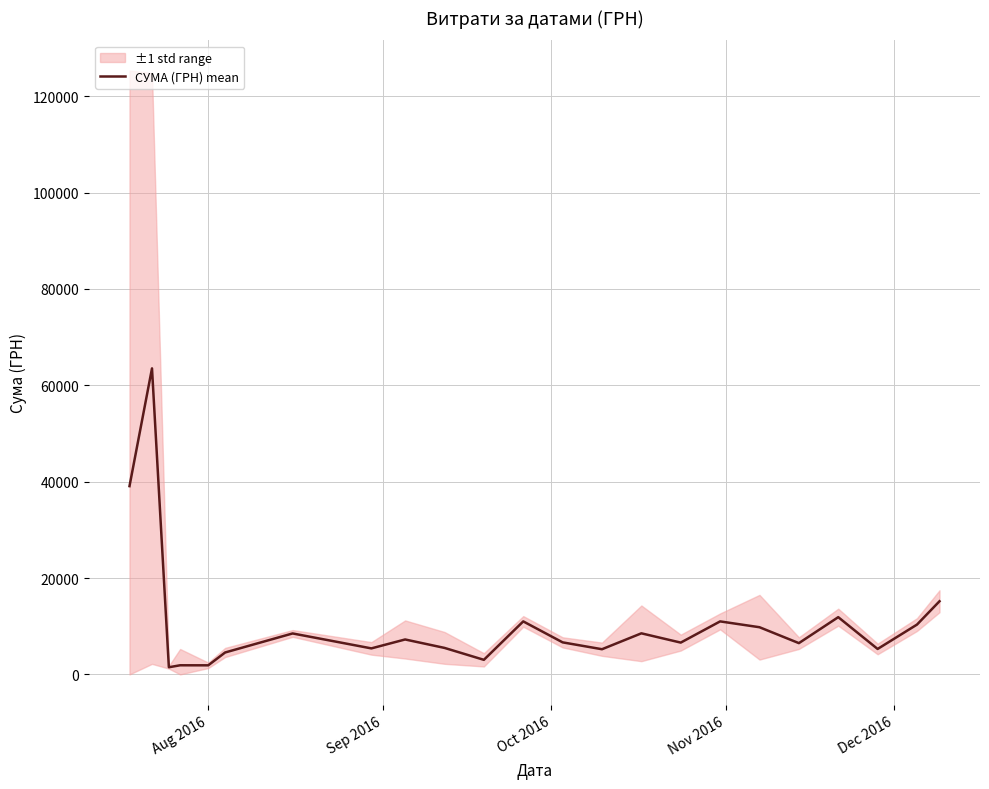

What is the highest value of the СУМА (ГРН) mean series?

63508.7